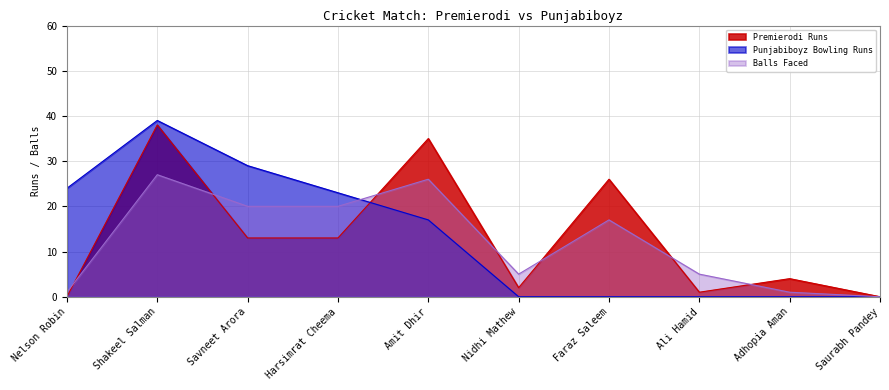

How many interior local valleys does the Balls Faced series have?

1